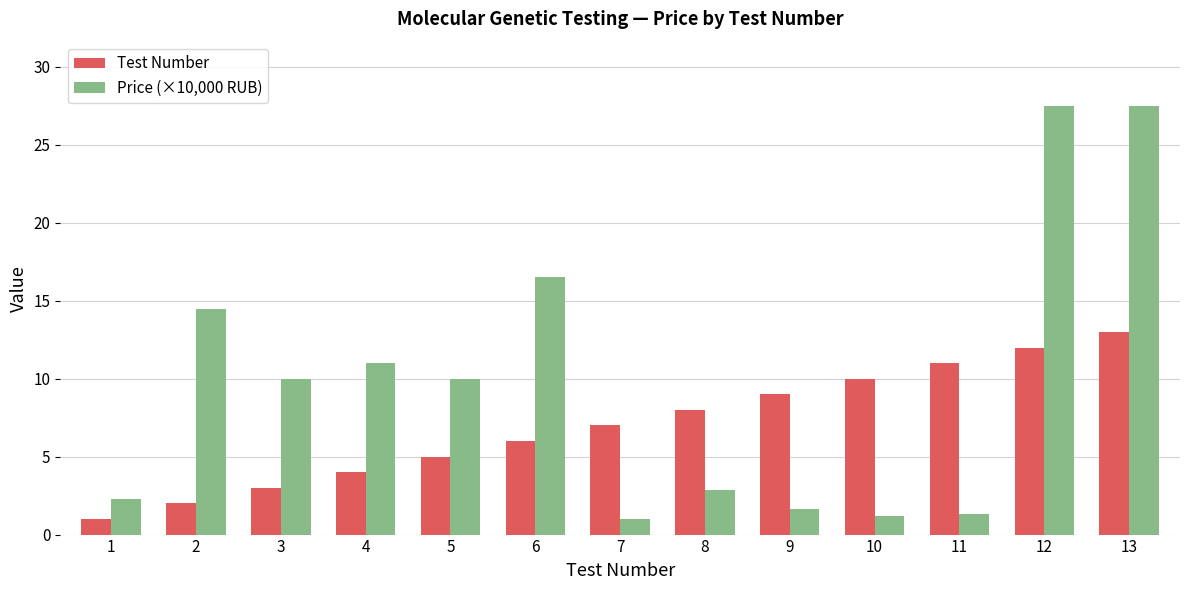

Which series has the widest spread of values?

Price (×10,000 RUB)